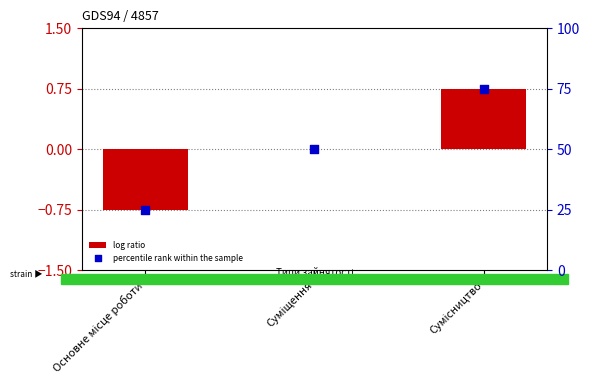

Which series contains the lowest Y value?

log ratio